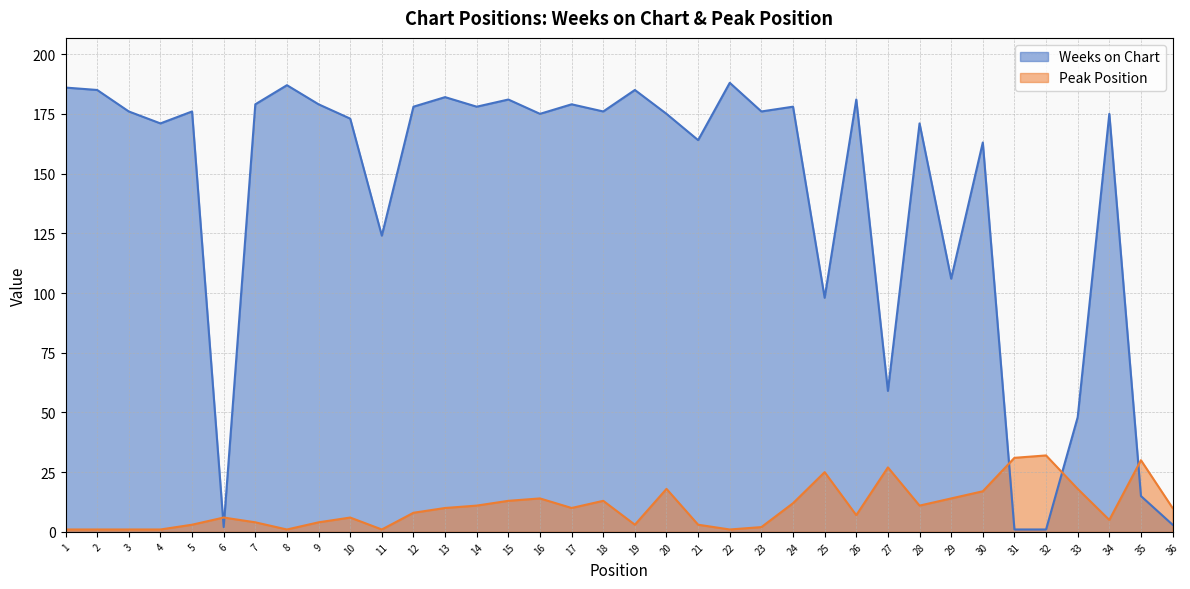

What is the difference between the maximum and minimum values in the Weeks on Chart series?

187